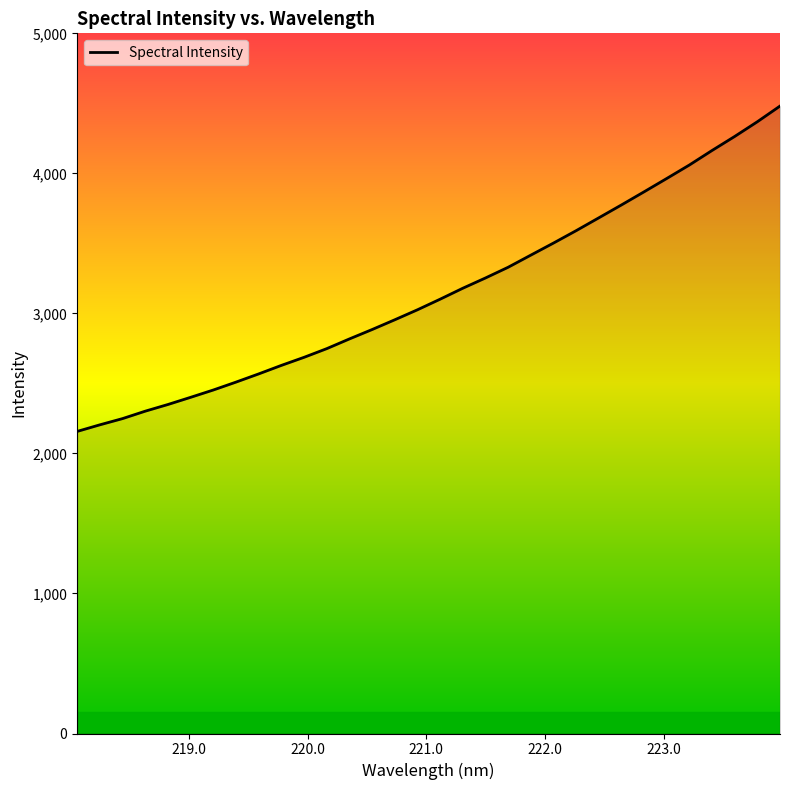

What is the greatest value displayed?

4480.6